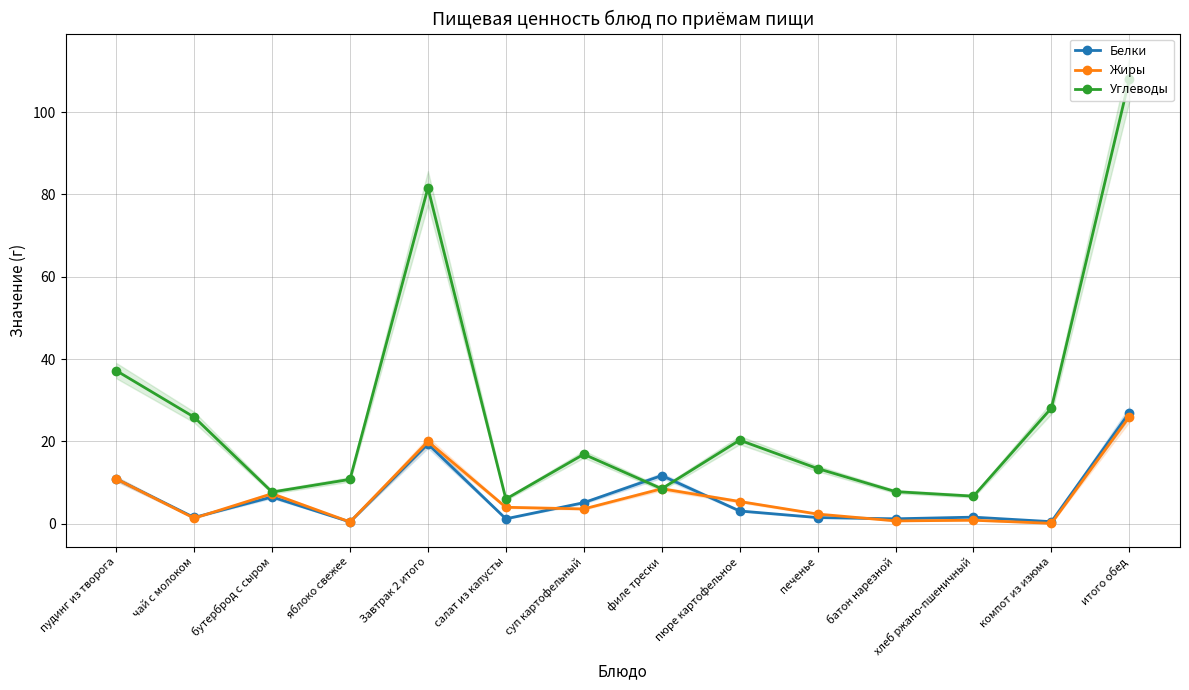

At how many categories does at least one series exceed 2?

14